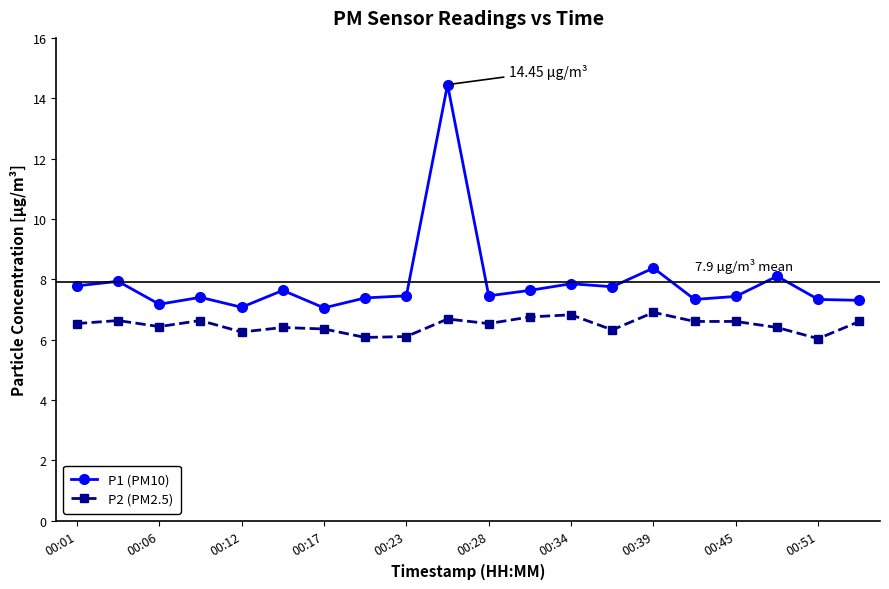

Which series has the widest spread of values?

P1 (PM10)